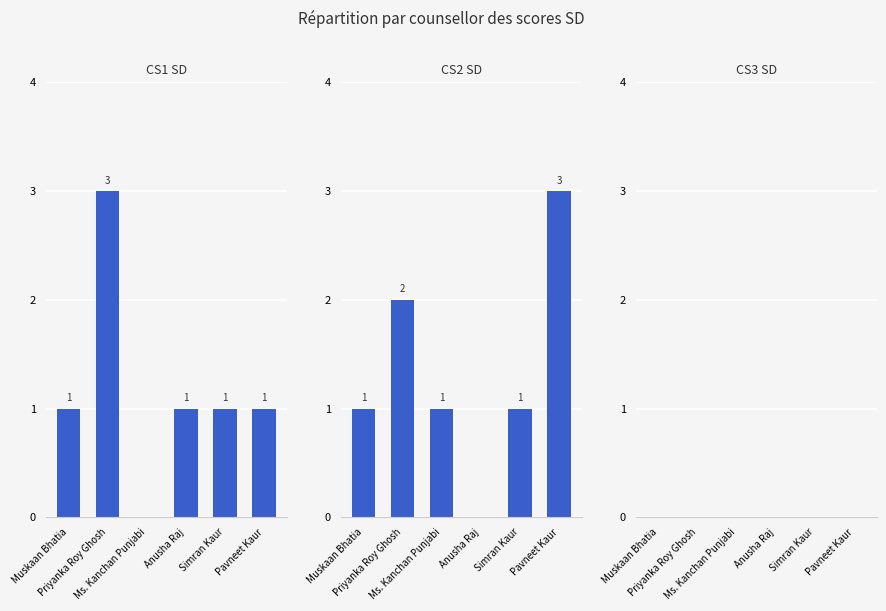

Where does the CS2 SD series first go above 1?

Priyanka Roy Ghosh